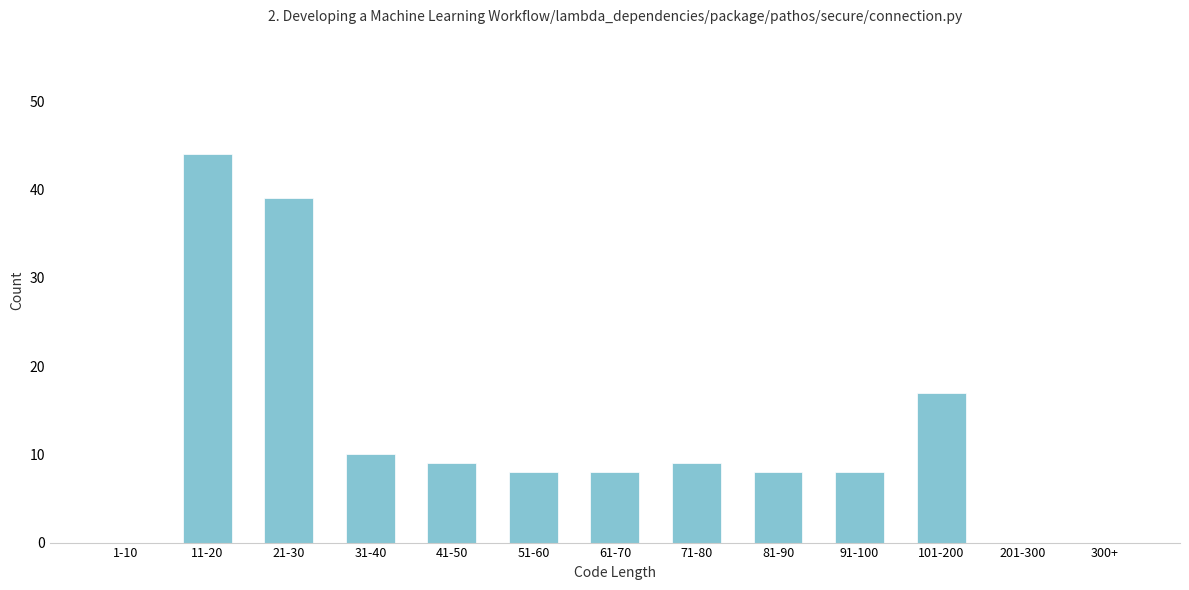

Reading right to left, what are all the values shown in this chart?

300+=0	201-300=0	101-200=17	91-100=8	81-90=8	71-80=9	61-70=8	51-60=8	41-50=9	31-40=10	21-30=39	11-20=44	1-10=0